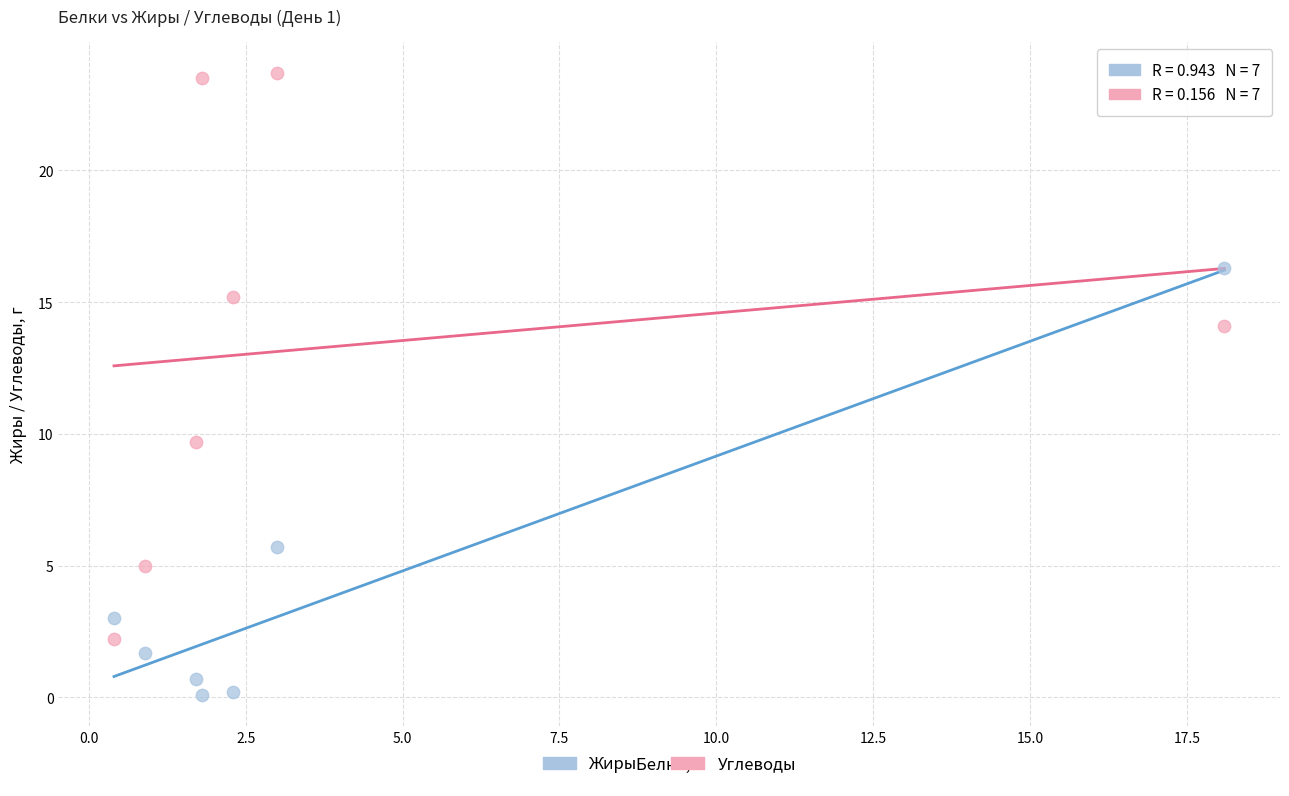

Across all data points, what is the range of X values (max minus min)?

17.7